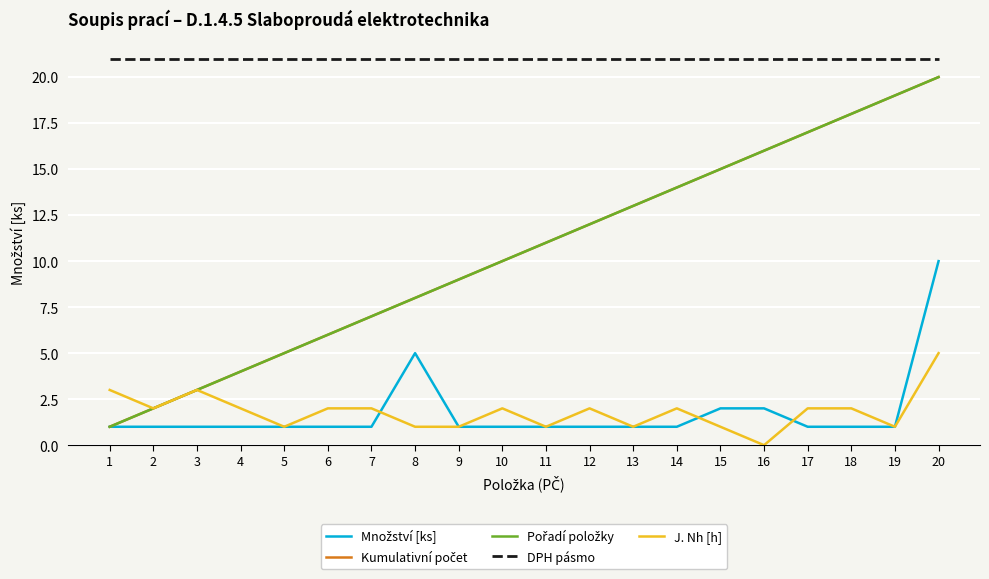

What is the approximate value of Kumulativní počet at 7?

7